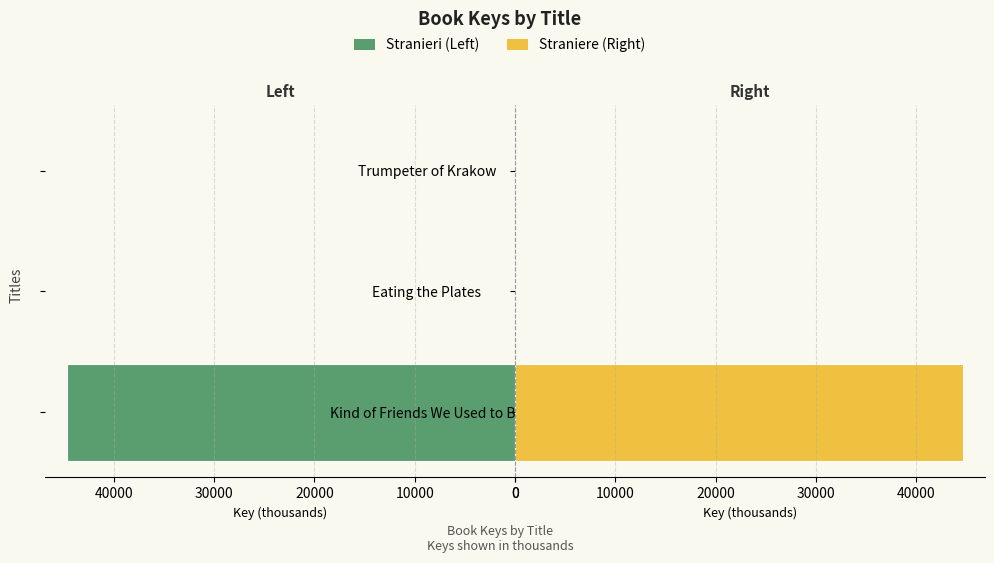

How many bars are there in total?

6